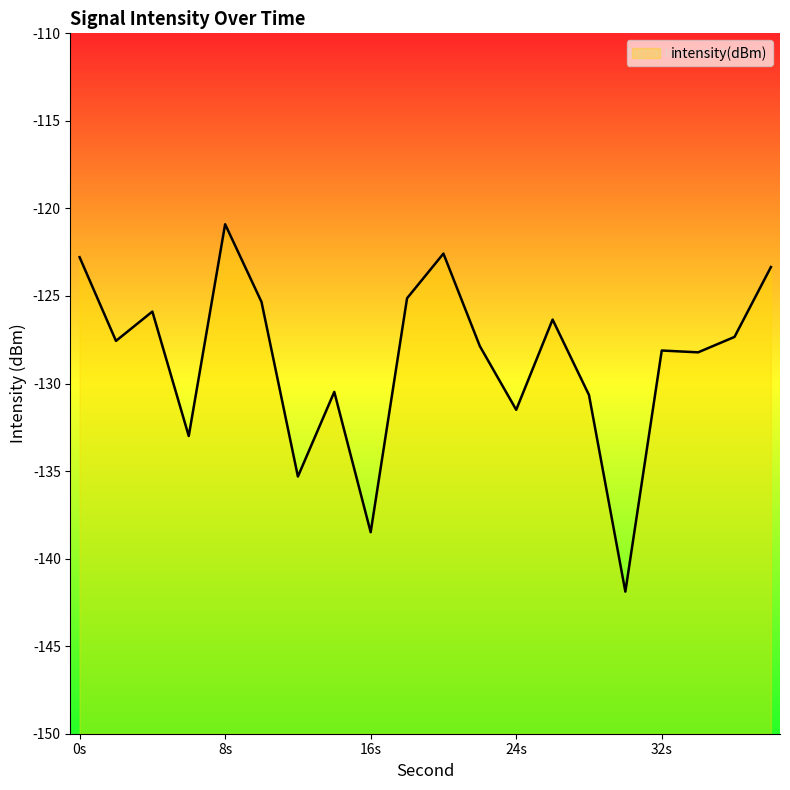

The value at 2 is -127.6. True or false?

True